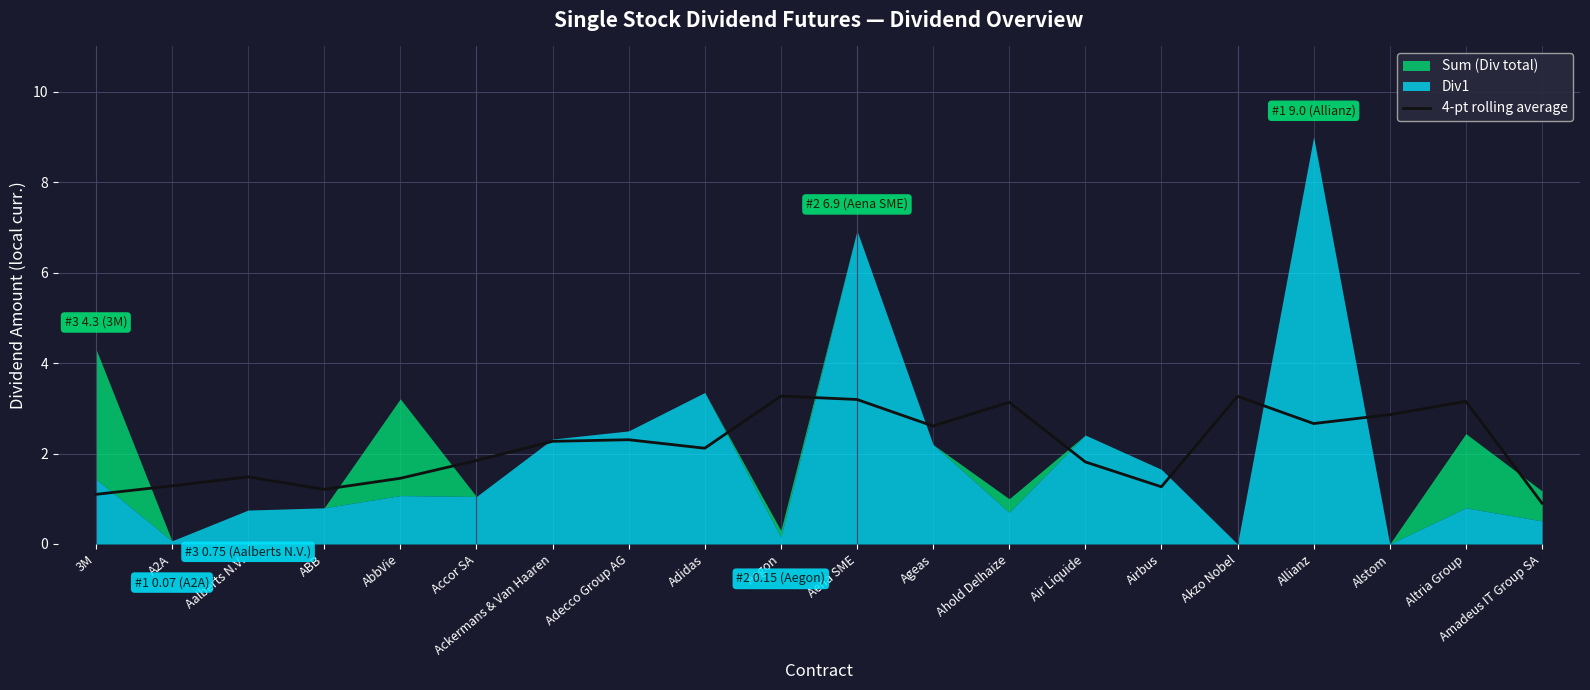

What position from the right is Amadeus IT Group SA?

1